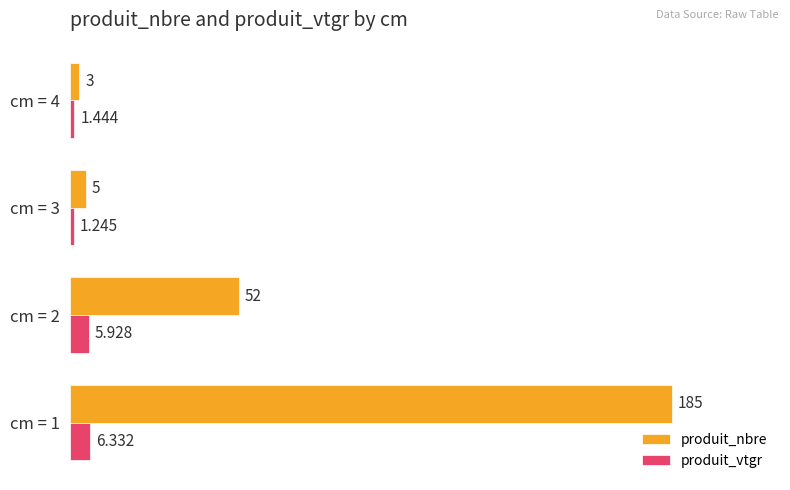

Which series has the largest range (max minus min)?

produit_nbre